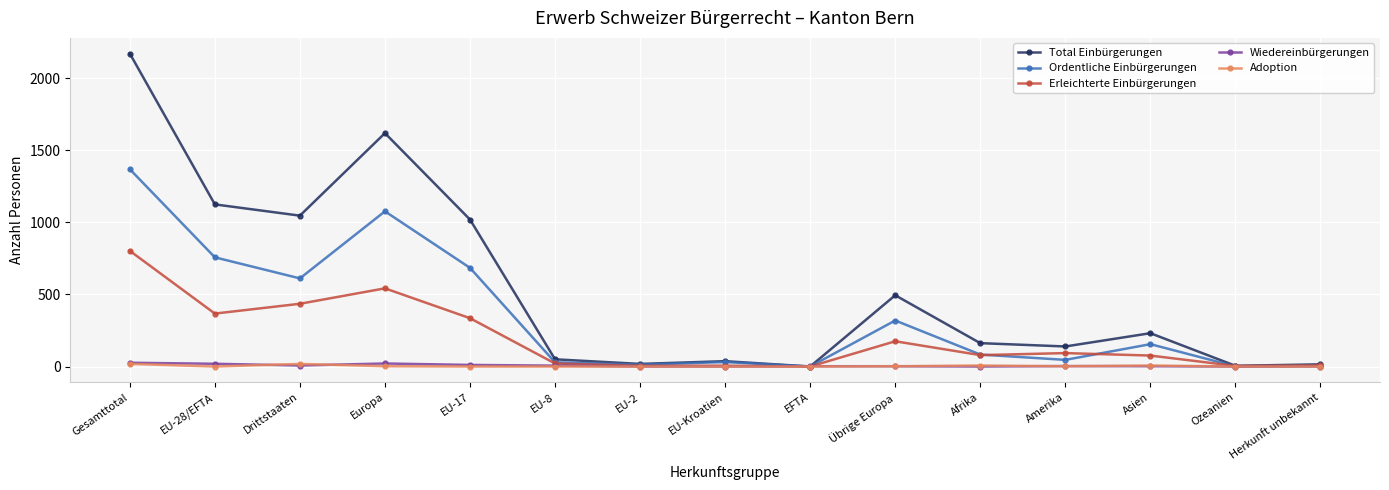

Count the number of categories in the chart.

15